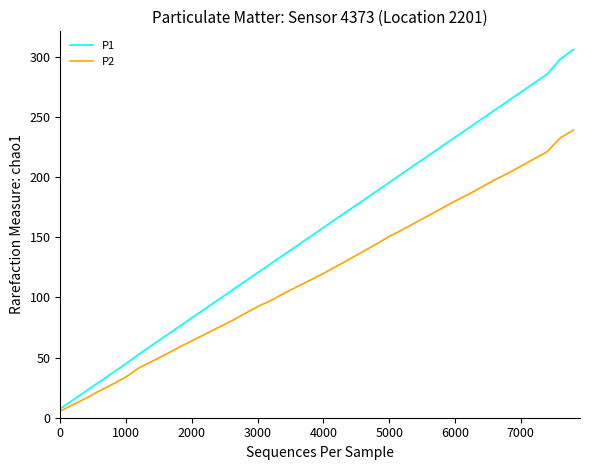

What is the highest value of the P2 series?

239.0